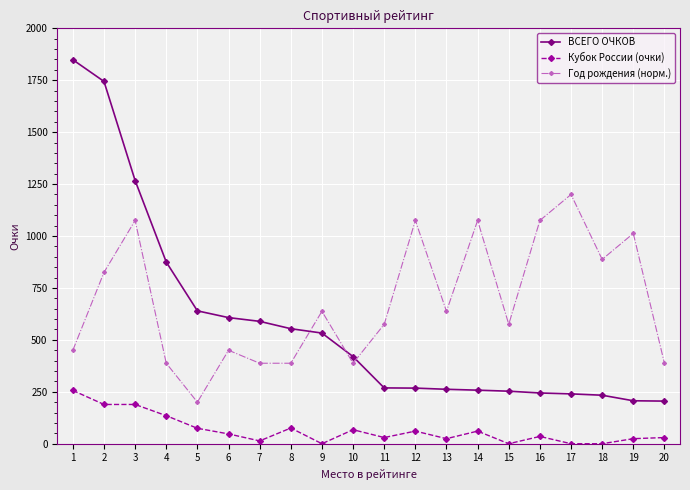

What is the average value of the Год рождения (норм.) series?

684.4